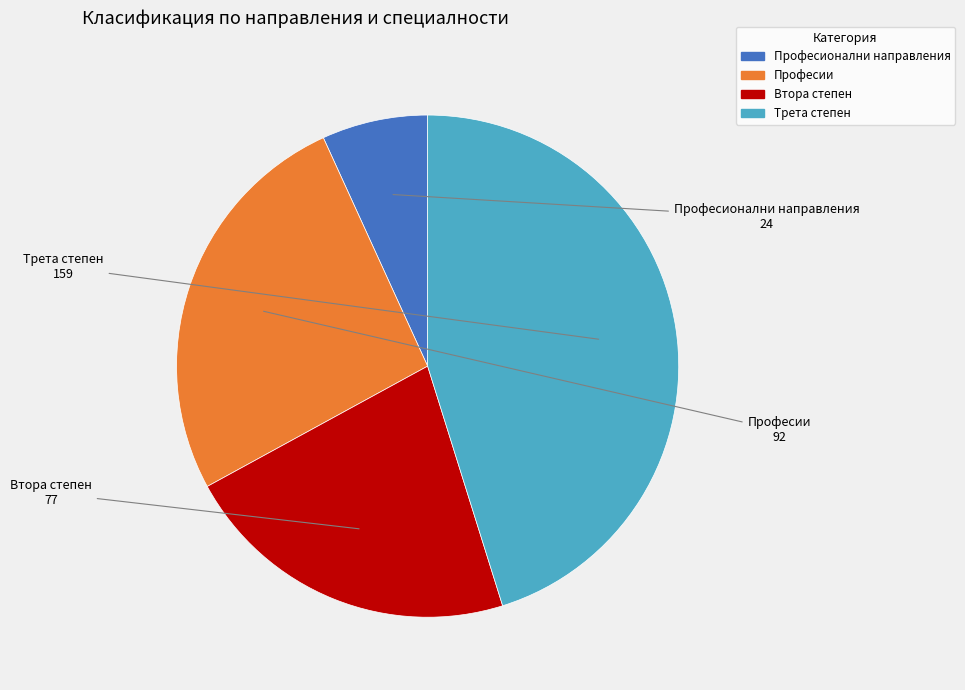

Is the sum of Професионални направления and Втора степен greater than half?

No